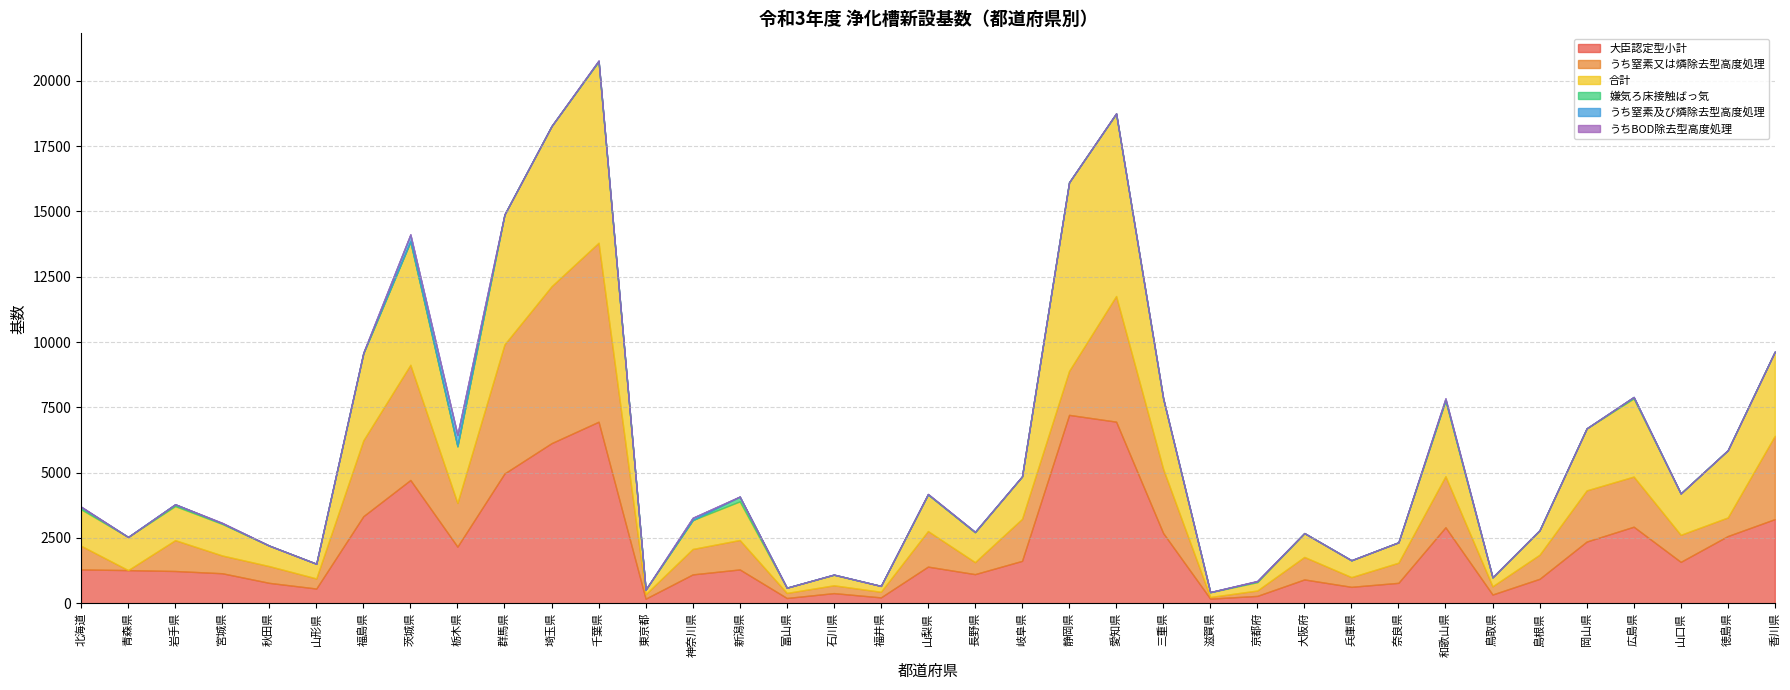

What is the label of the 31st point from the right?

福島県